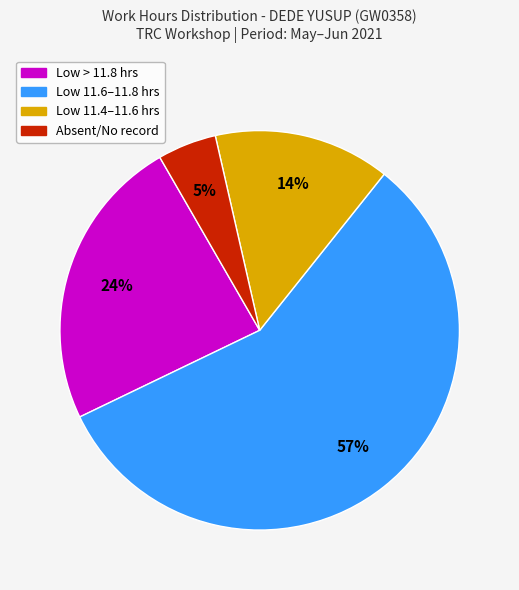

Is there any slice that represents more than half of the pie?

Yes